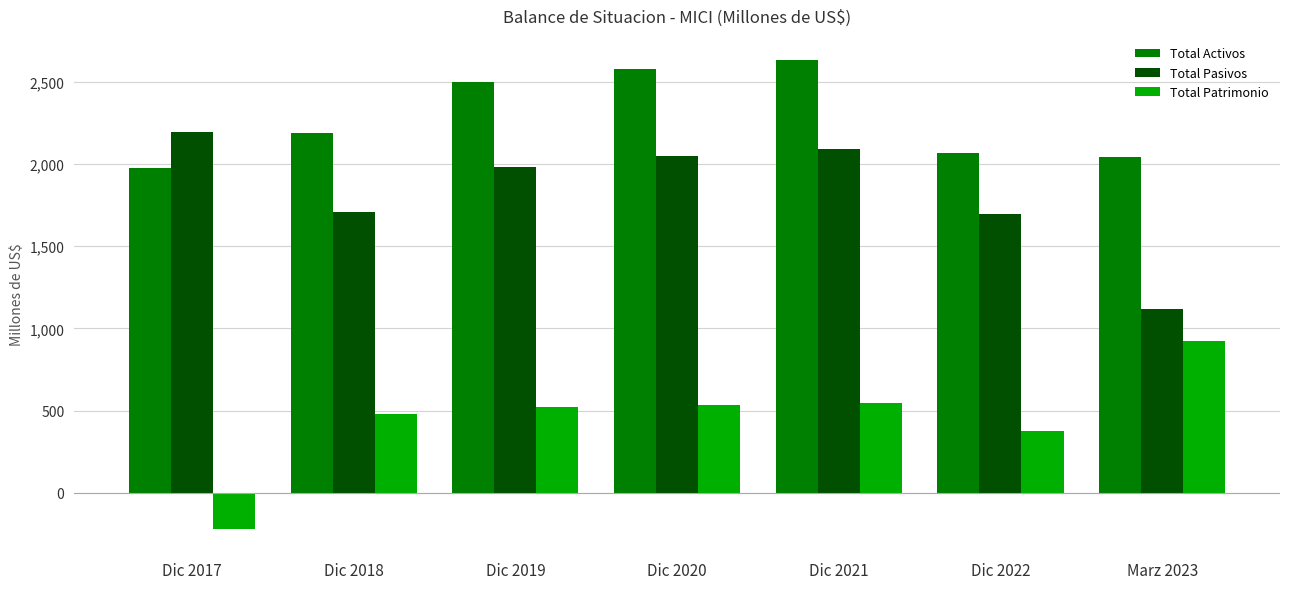

What is the maximum value for Total Patrimonio?

923.4